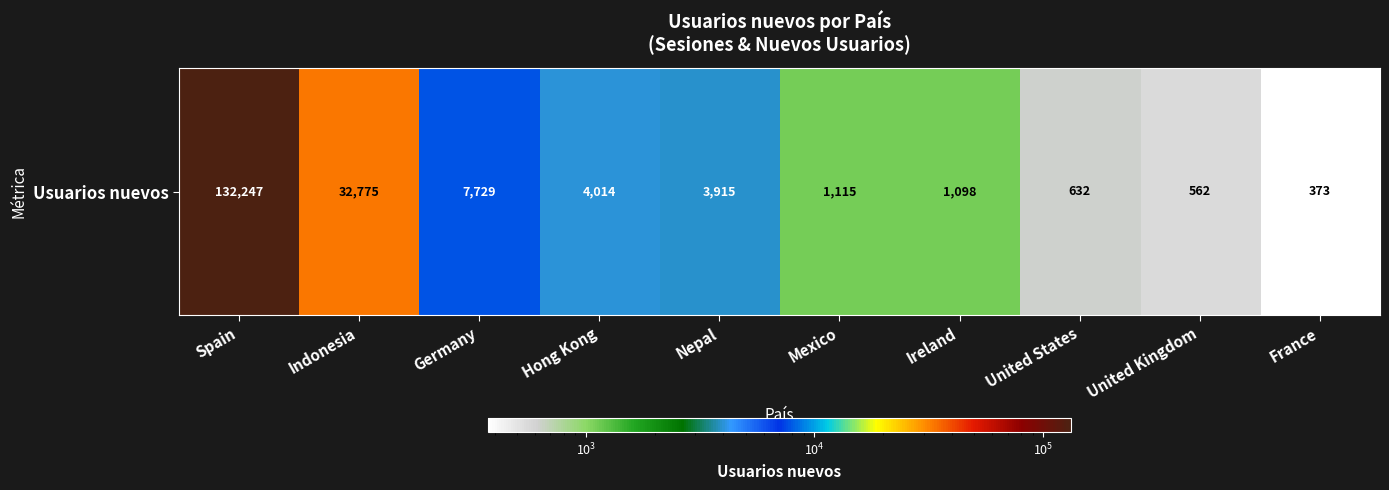

Rank the categories by value from highest to lowest.

Spain, Indonesia, Germany, Hong Kong, Nepal, Mexico, Ireland, United States, United Kingdom, France